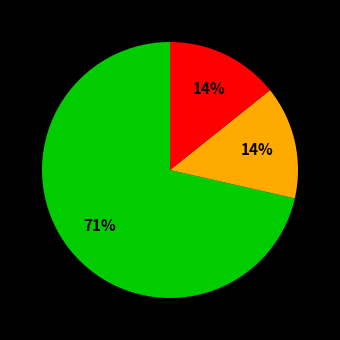

Is there a majority slice in this chart?

Yes